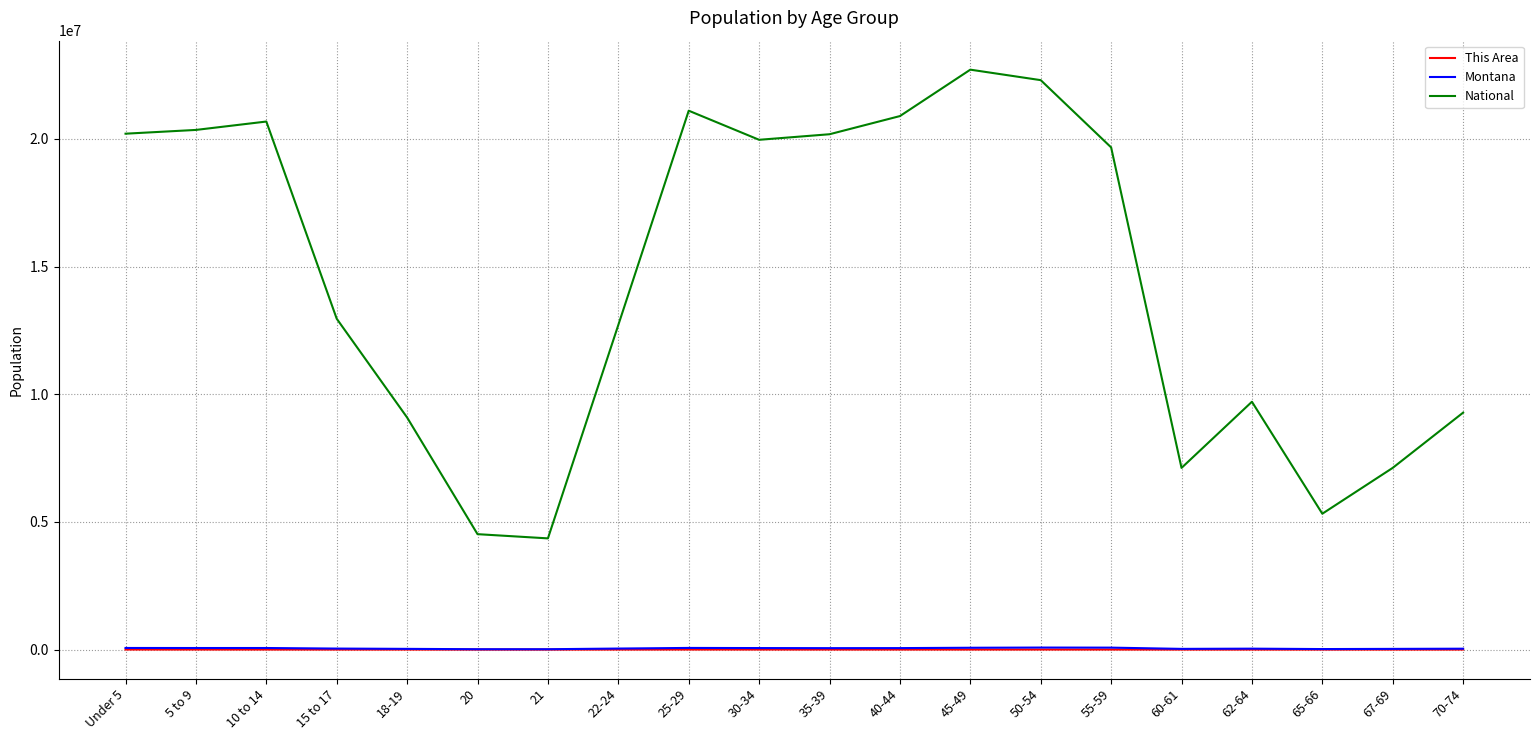

How many lines are shown in the chart?

3